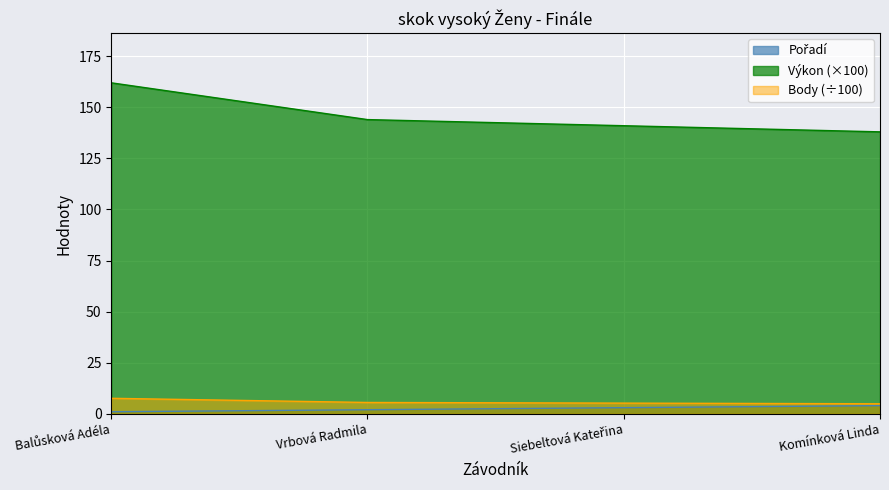

Is the value of Pořadí at Komínková Linda greater than the value of Výkon at Vrbová Radmila?

No